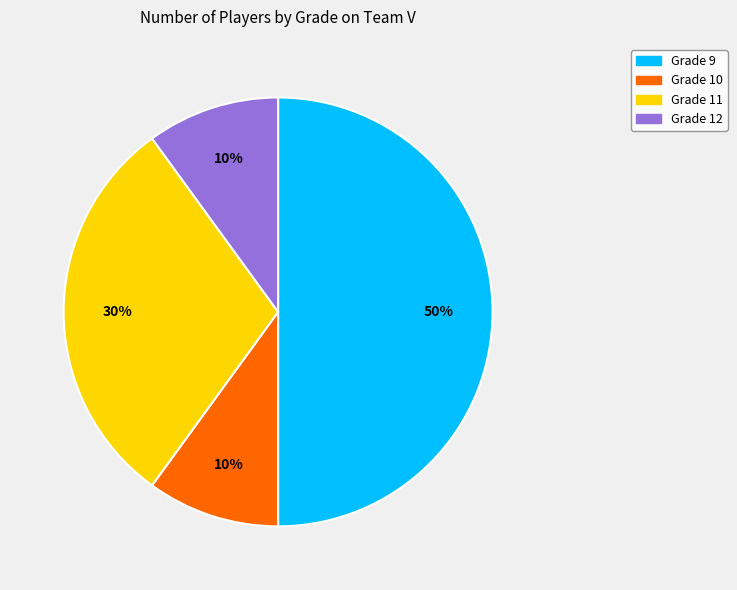

True or false: Grade 9 accounts for 50% of the total.

True